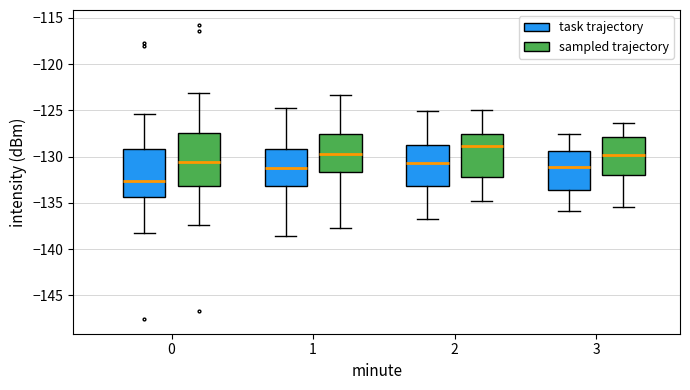

Reading left to right, transcribe this box plot: for each box, give where its median line is, the range the box spans, and where its two whiskers end, as read against the y-axis. The values are not printed on the chart, so give them approximately, as read against the axis.

0 (task trajectory): median -132.5, box -134.5 to -129.0, whiskers -138.0 to -125.5
0 (sampled trajectory): median -130.5, box -133.0 to -127.5, whiskers -137.5 to -123.0
1 (task trajectory): median -131.0, box -133.0 to -129.0, whiskers -138.5 to -125.0
1 (sampled trajectory): median -130.0, box -131.5 to -127.5, whiskers -137.5 to -123.5
2 (task trajectory): median -130.5, box -133.0 to -128.5, whiskers -137.0 to -125.0
2 (sampled trajectory): median -129.0, box -132.0 to -127.5, whiskers -135.0 to -125.0
3 (task trajectory): median -131.0, box -133.5 to -129.5, whiskers -136.0 to -127.5
3 (sampled trajectory): median -130.0, box -132.0 to -128.0, whiskers -135.5 to -126.5